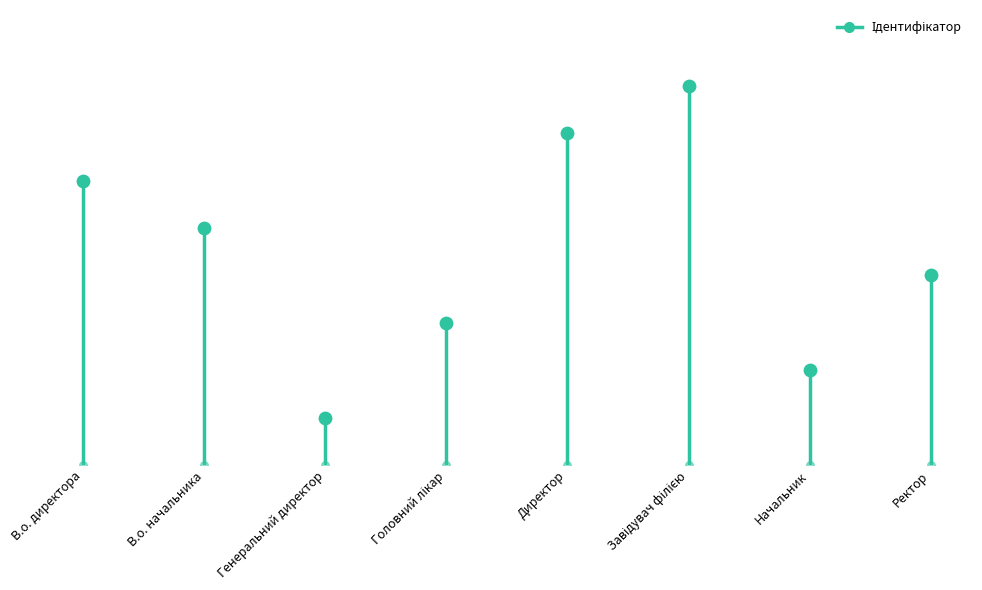

Between Ректор and Головний лікар, which is larger?

Ректор